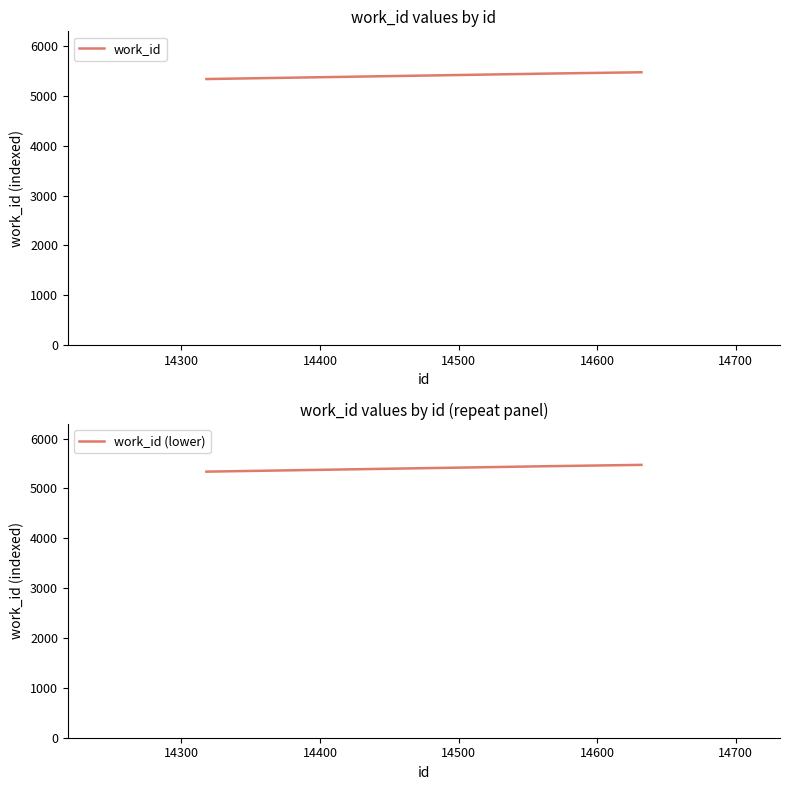

What is the maximum value for work_id (lower)?

5474